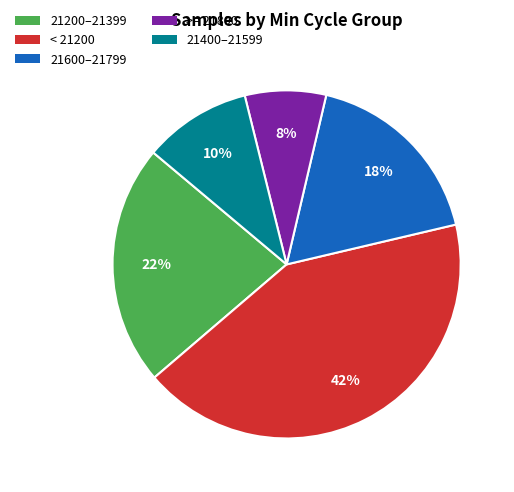

To the nearest percent, what portion does 21200–21399 represent?

22%